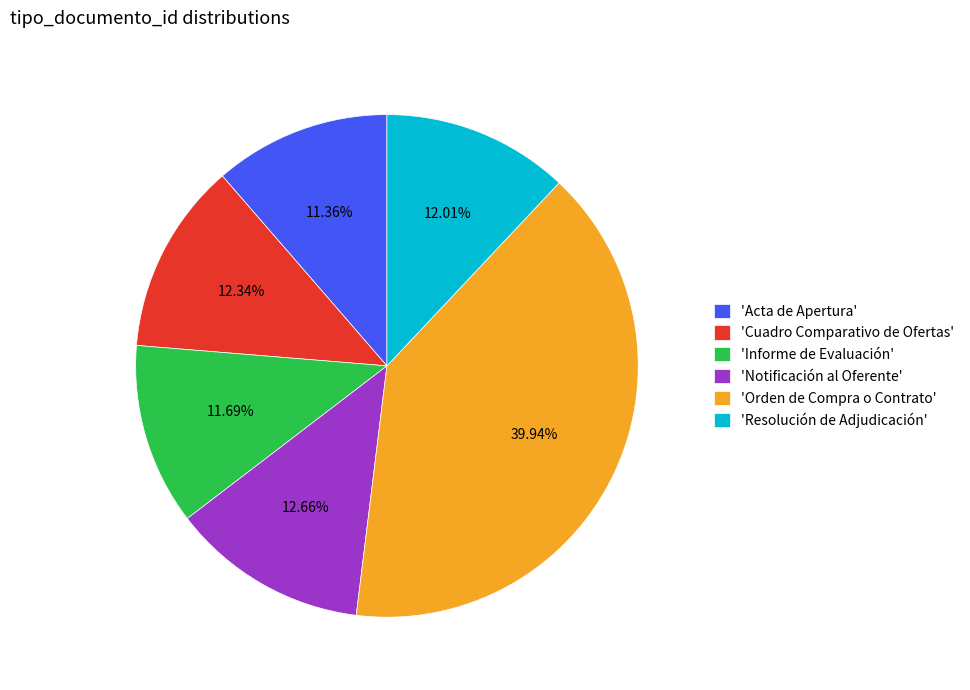

What is the ratio of the value at 'Cuadro Comparativo de Ofertas' to the value at 'Resolución de Adjudicación'?

1.0